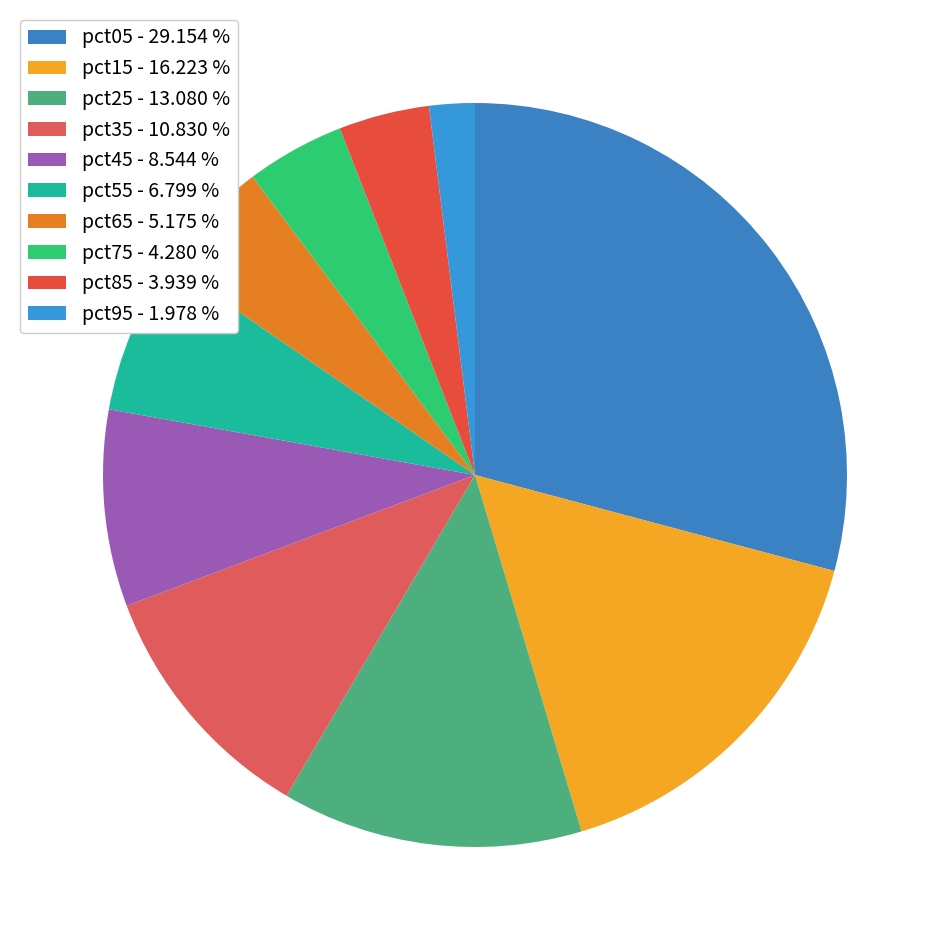

To the nearest percent, what percentage of the pie is pct25?

13%